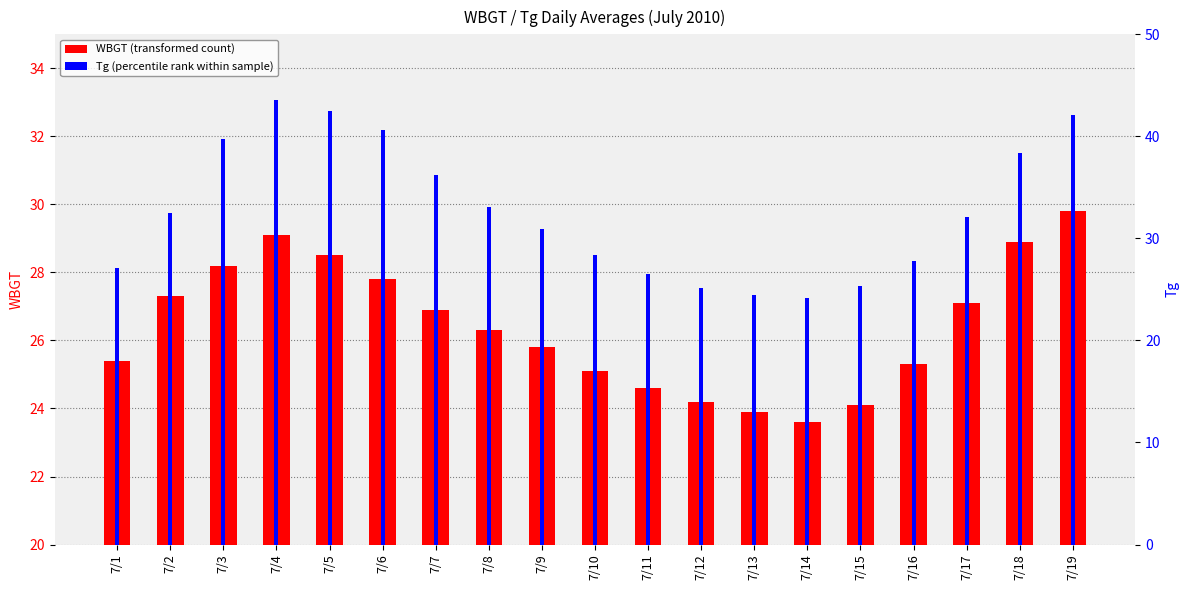

What is the sum of all WBGT values?

501.9